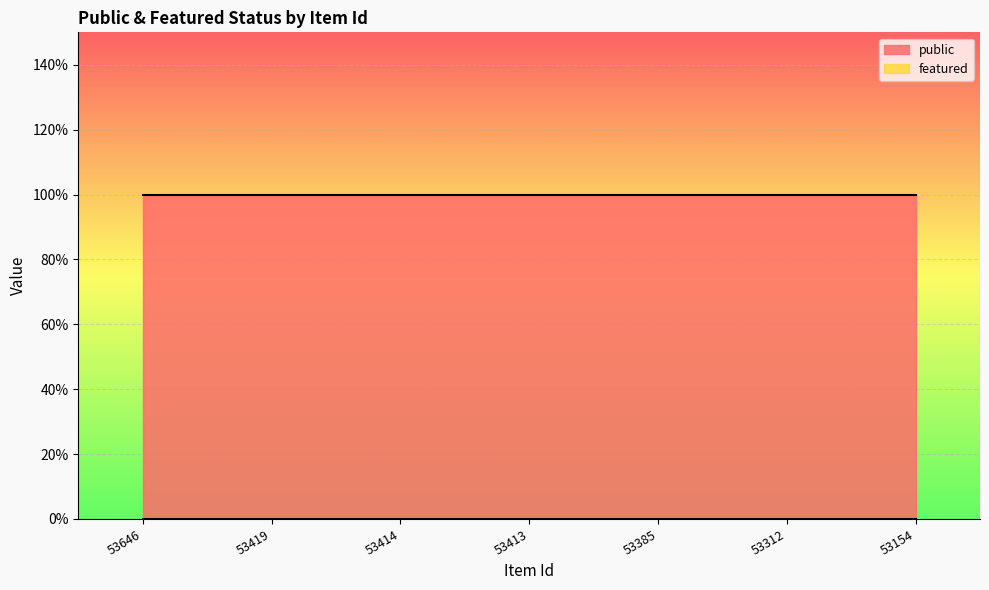

Which category has the lowest value in the public series?

53646